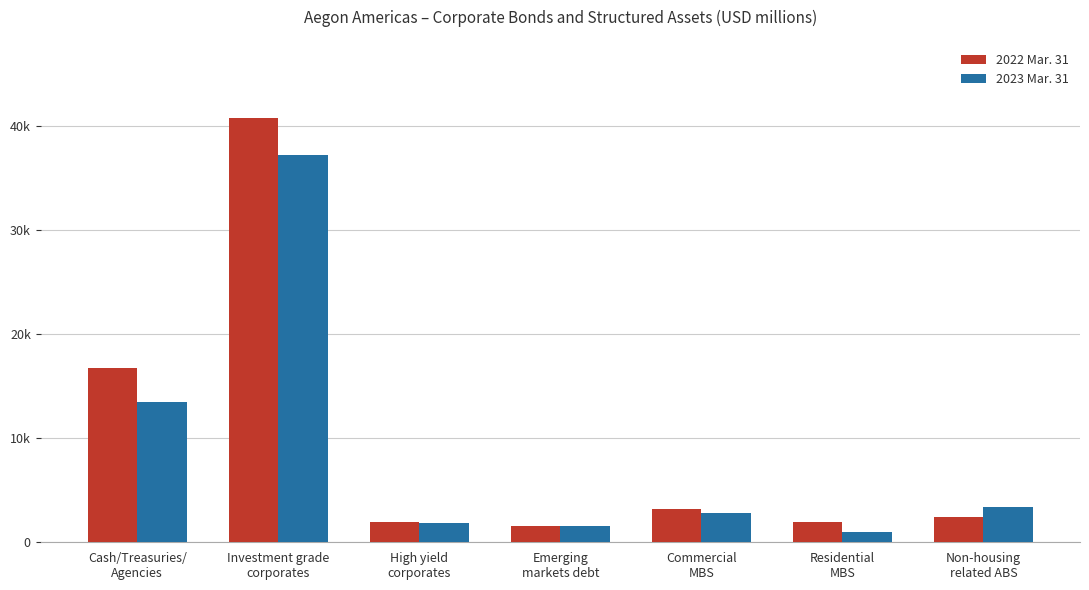

At which category is the sum across all series the highest?

Investment grade
corporates